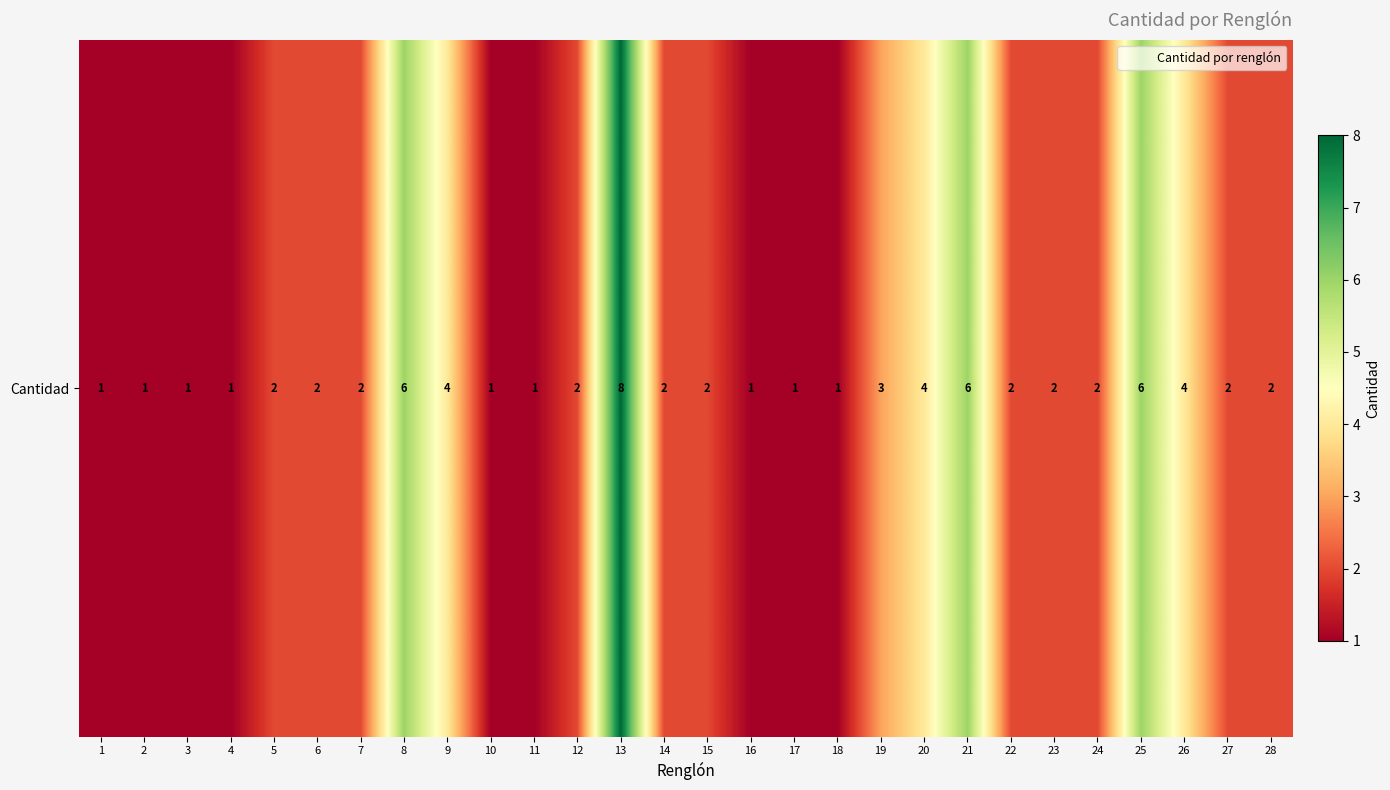

Rank the categories by value from highest to lowest.

13, 8, 21, 25, 9, 20, 26, 19, 5, 6, 7, 12, 14, 15, 22, 23, 24, 27, 28, 1, 2, 3, 4, 10, 11, 16, 17, 18